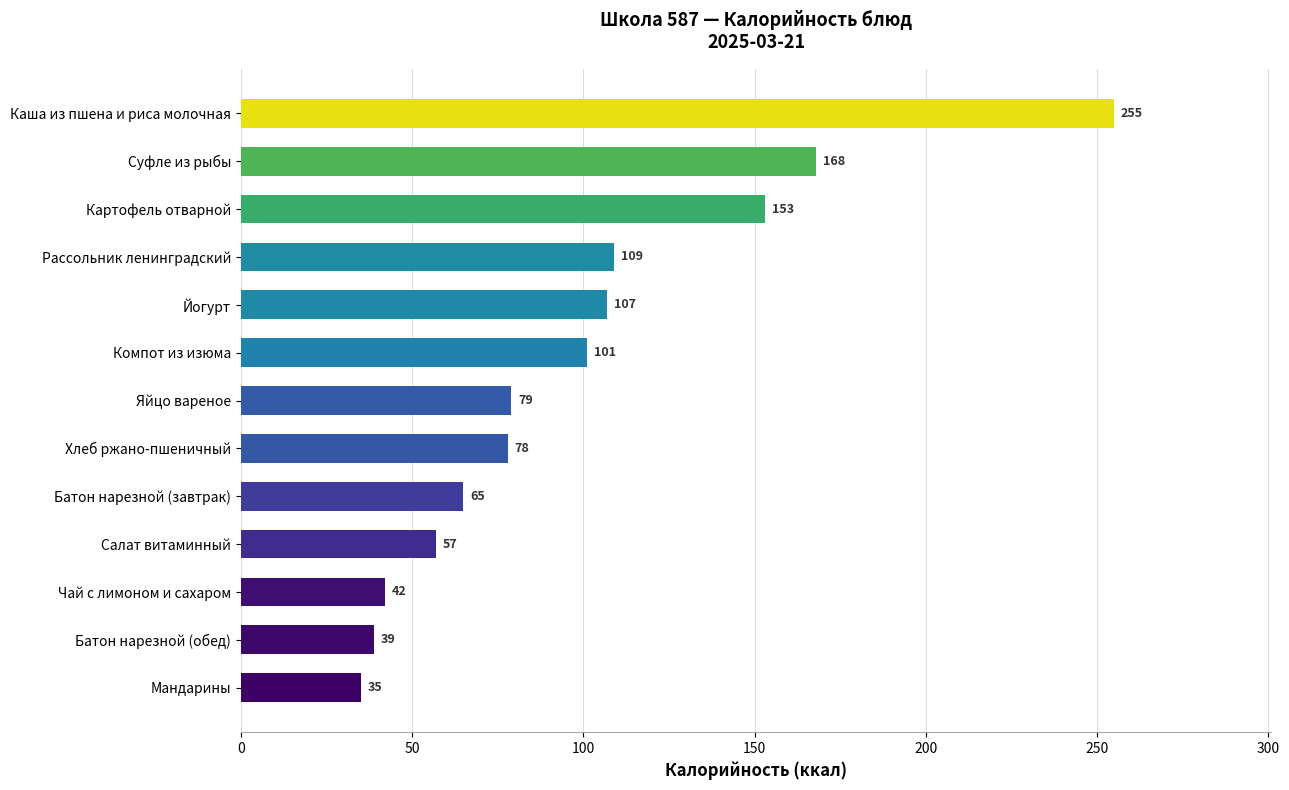

What is the change in value from Мандарины to Суфле из рыбы?

+133